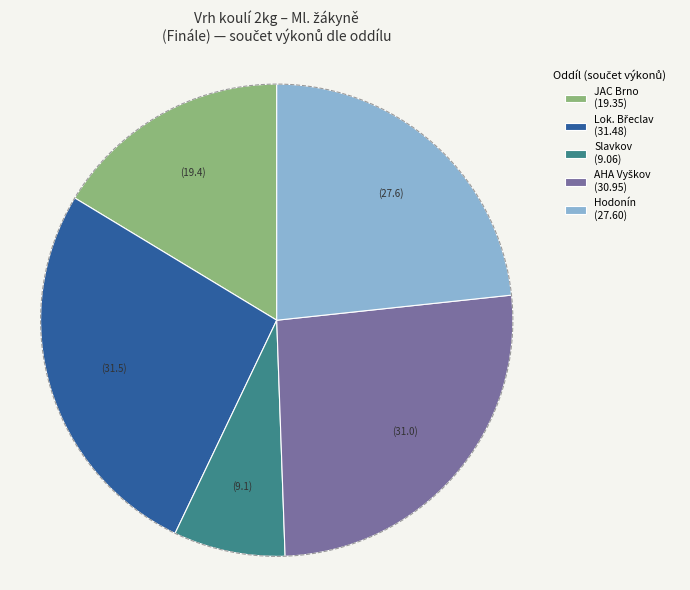

What is the ratio of the value at JAC Brno (19.35) to the value at Slavkov (9.06)?

2.1